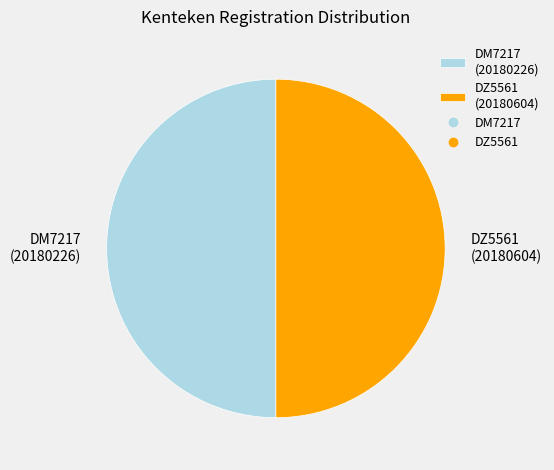

Combined, do DM7217 (20180226) and DZ5561 (20180604) account for over 50%?

Yes